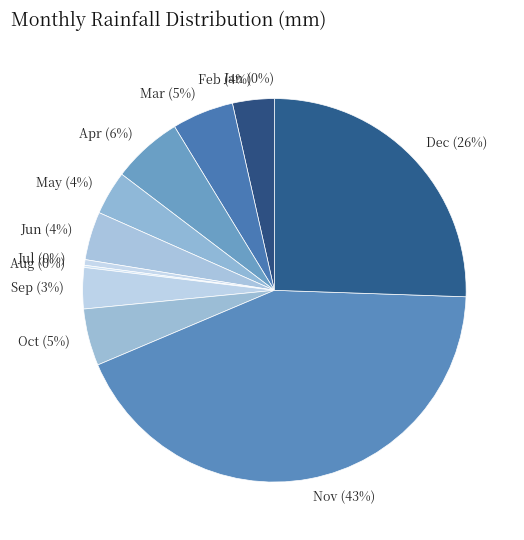

What is the ratio of the value at Nov to the value at May?

11.9